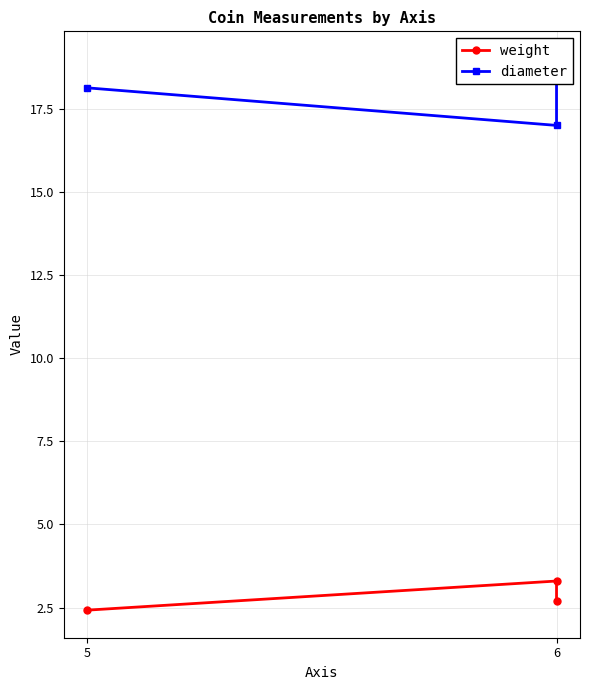

What is the approximate value of weight at 6?

3.3